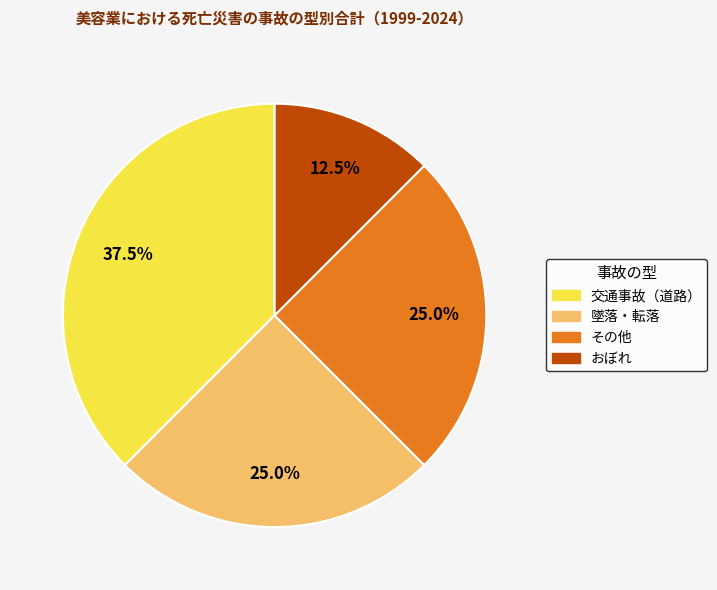

What is the ratio of the value at 交通事故（道路） to the value at 墜落・転落?

1.5